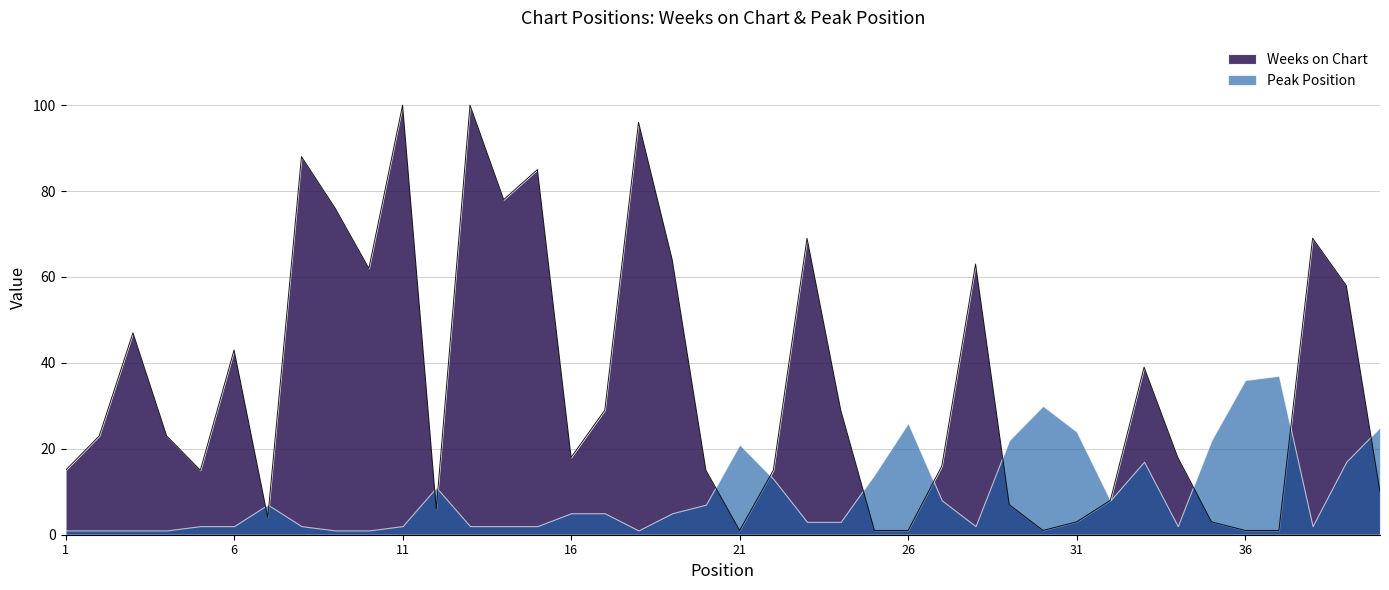

At which category does the chart reach its minimum across all series?

21